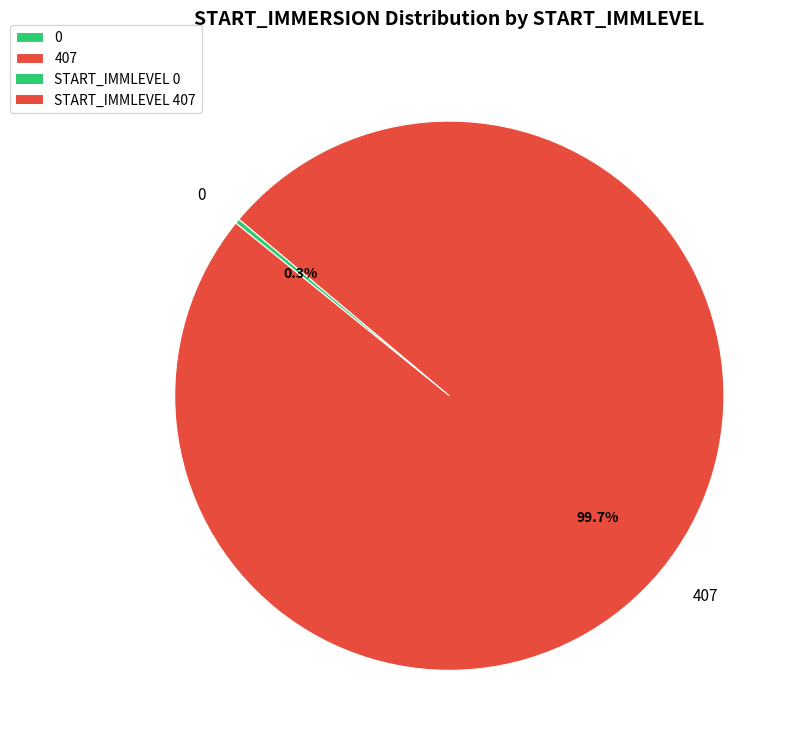

Which slice is the largest?

407